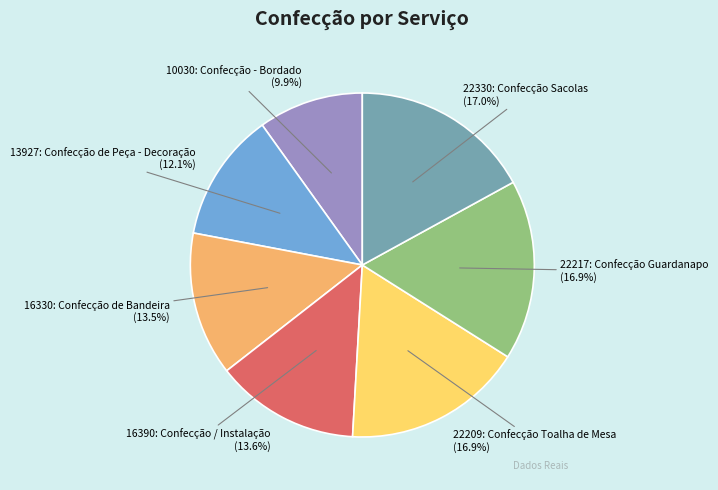

To the nearest percent, what percentage of the pie is 22209: Confecção Toalha de Mesa?

17%